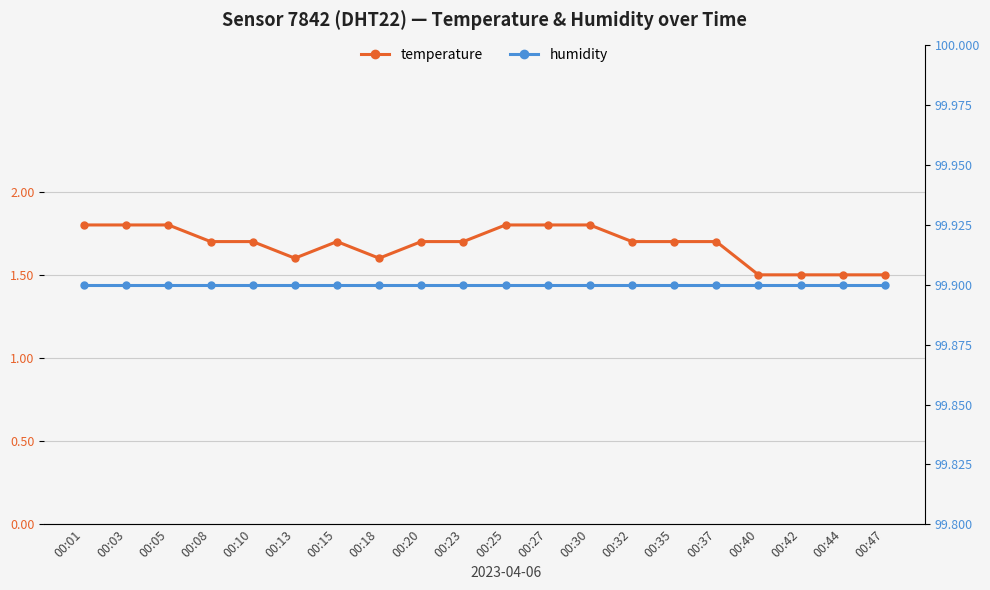

Between 00:03 and 00:35, which is larger?

00:03